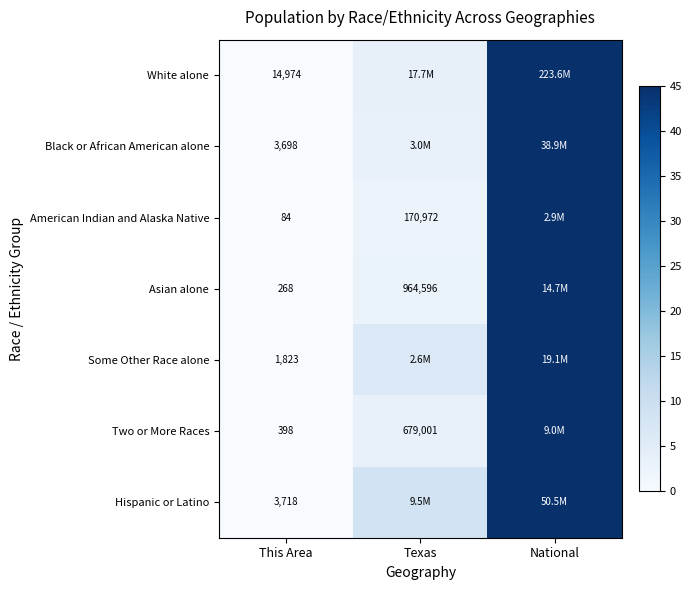

Rank the categories by Asian alone value from lowest to highest.

This Area, Texas, National